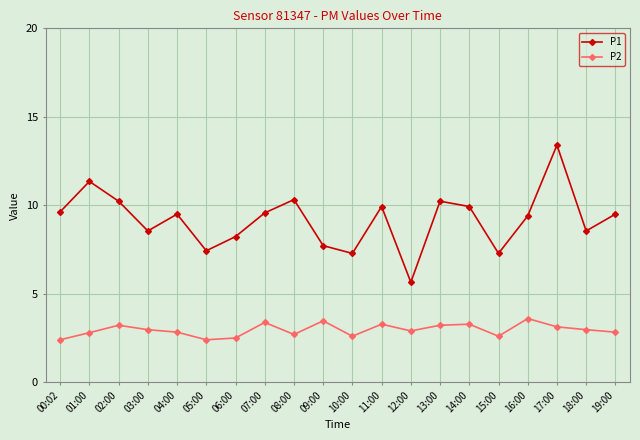

Which category has the lowest value in the P1 series?

12:00